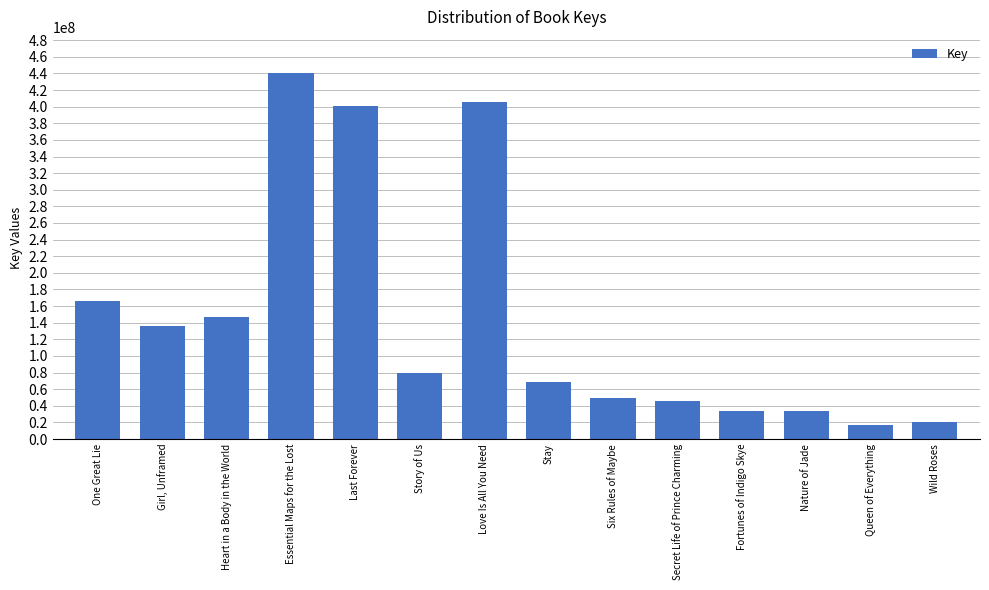

What is the change in value from Girl, Unframed to Last Forever?

+264891509